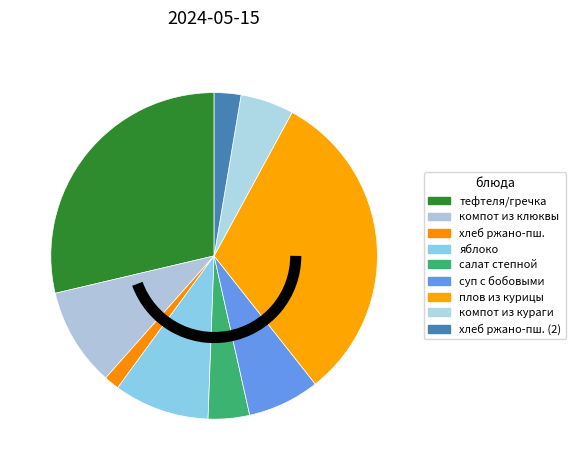

What is the smallest slice in the pie chart?

хлеб ржано - пшеничный